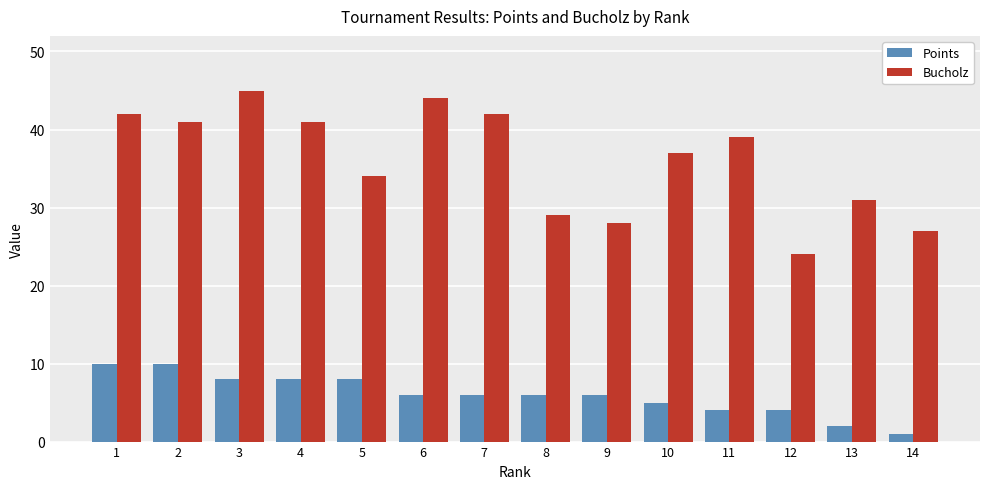

Reading right to left, transcribe all the data shown in this chart.

Points: 1	2	4	4	5	6	6	6	6	8	8	8	10	10
Bucholz: 27	31	24	39	37	28	29	42	44	34	41	45	41	42